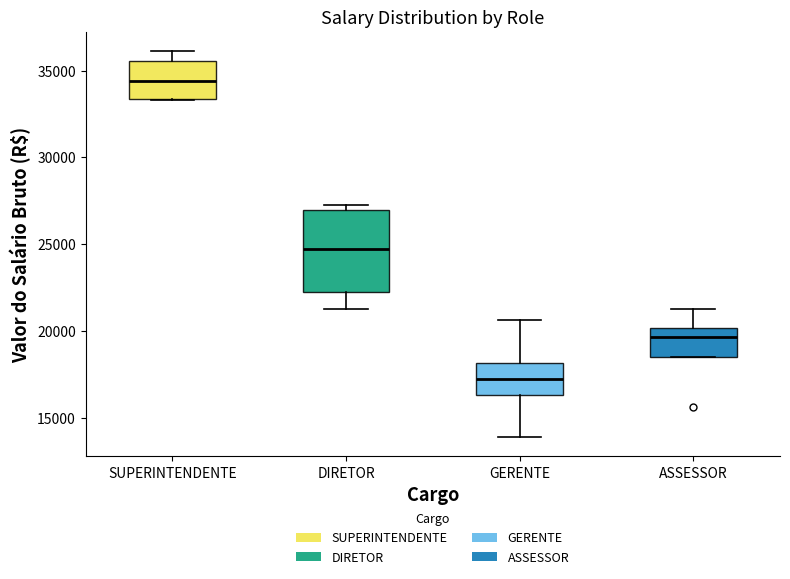

Reading left to right, transcribe this box plot: for each box, give where its median line is, the range the box spans, and where its two whiskers end, as read against the y-axis. The values are not printed on the chart, so give them approximately, as read against the axis.

SUPERINTENDENTE: median 34500, box 33500 to 35500, whiskers 33500 to 36000
DIRETOR: median 24500, box 22500 to 27000, whiskers 21500 to 27500
GERENTE: median 17000, box 16500 to 18000, whiskers 14000 to 20500
ASSESSOR: median 19500, box 18500 to 20000, whiskers 18500 to 21500